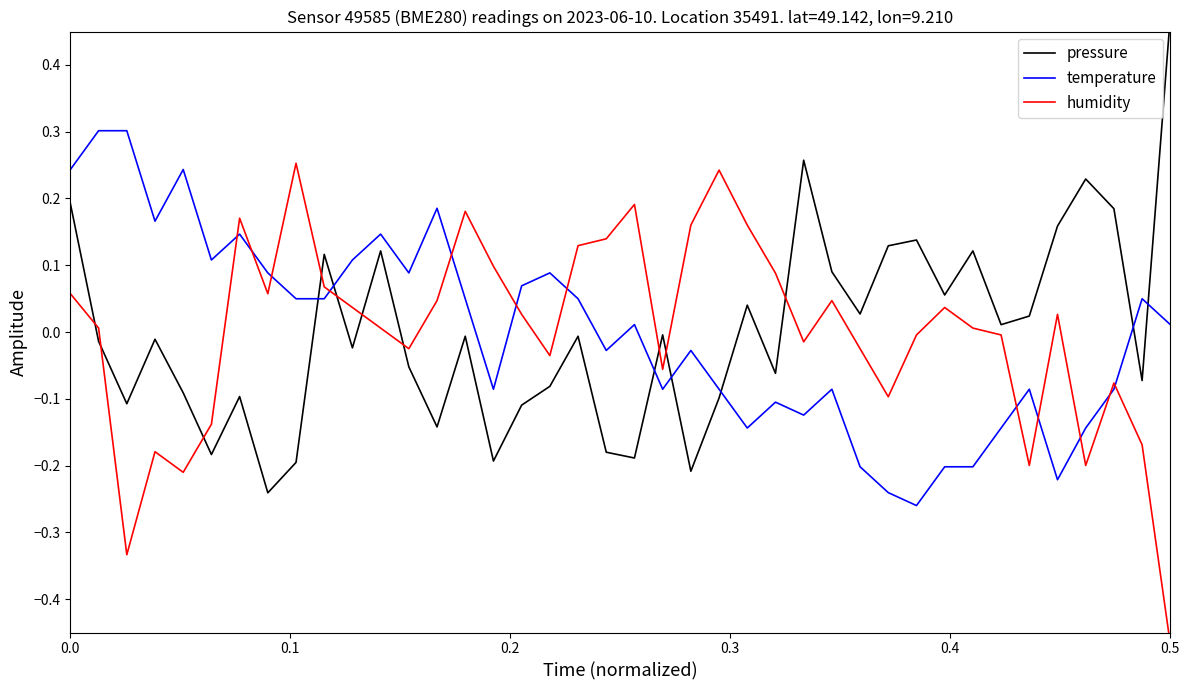

What is the difference between the maximum and minimum values in the humidity series?

0.7